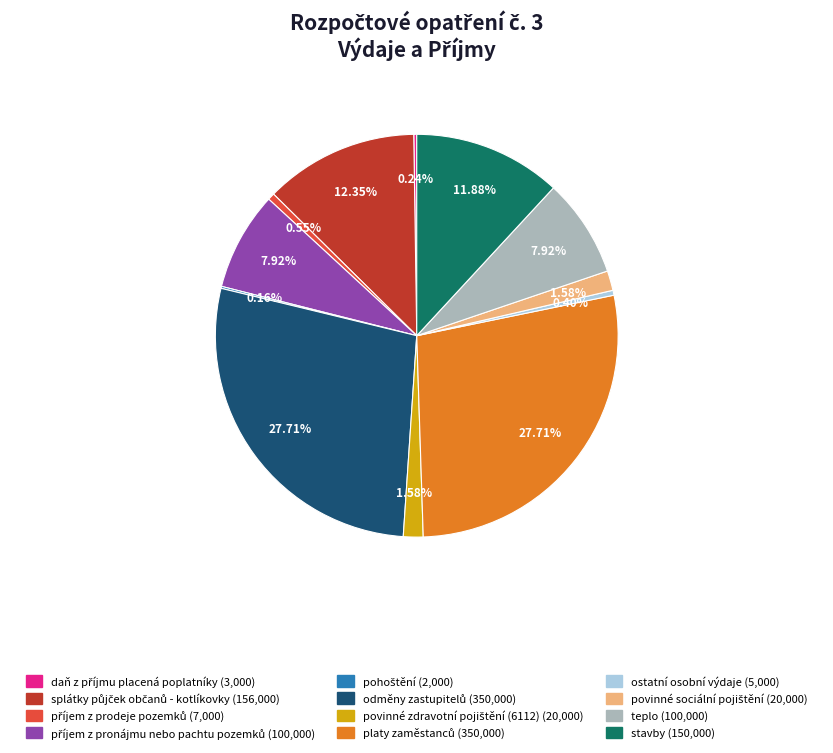

Is there any slice that represents more than half of the pie?

No